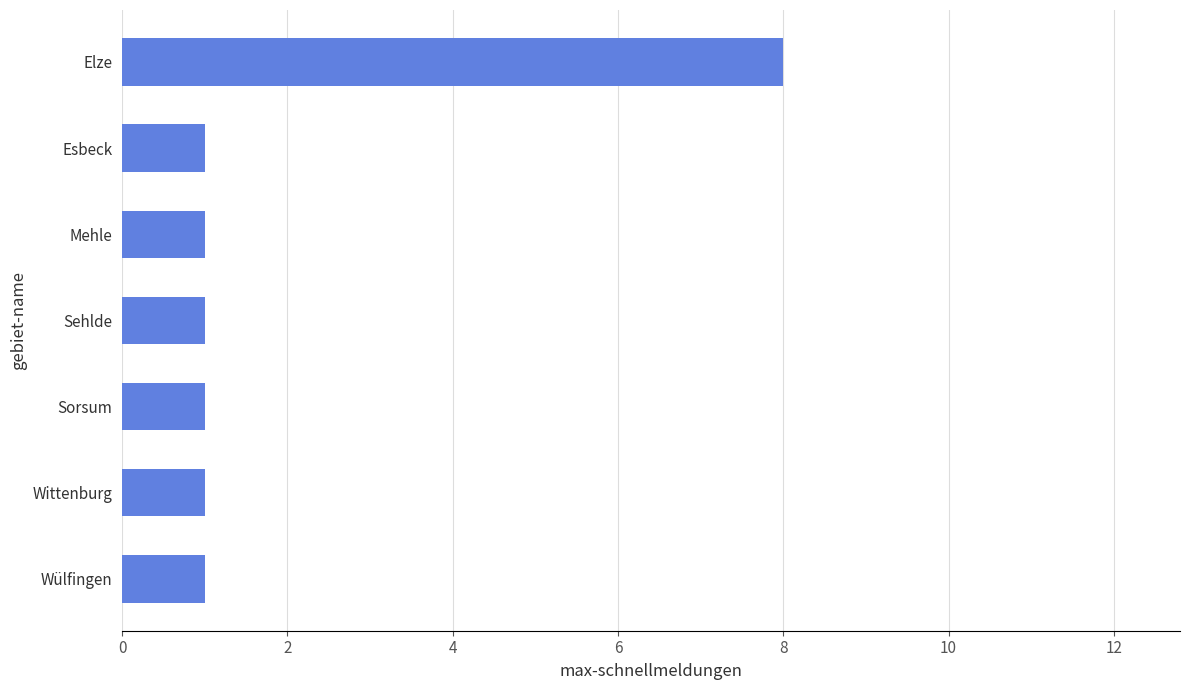

What is the sum of all values?

14